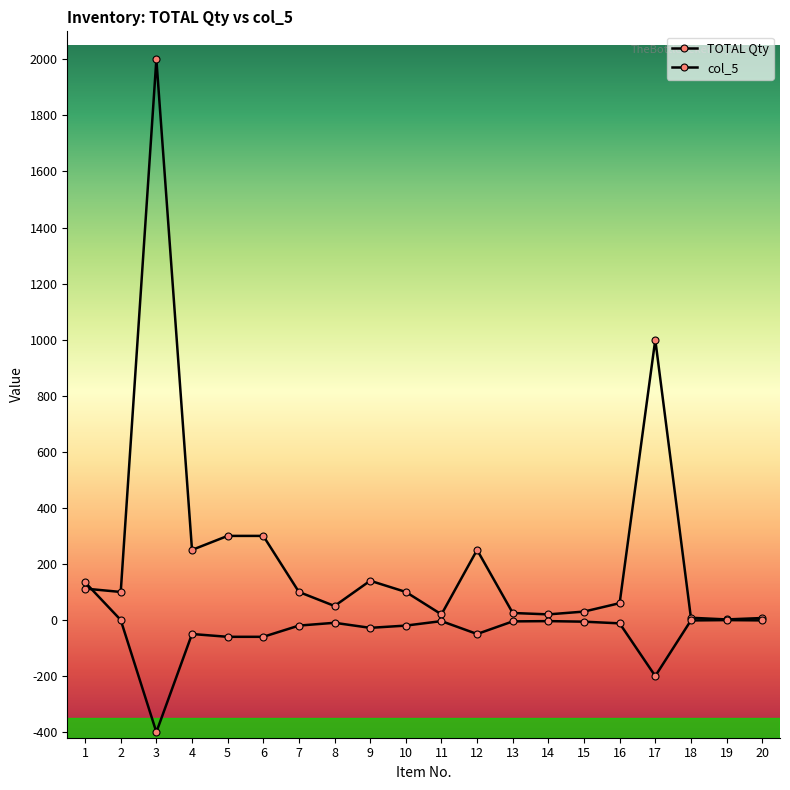

The TOTAL Qty series shows 8.0 at 18. True or false?

True